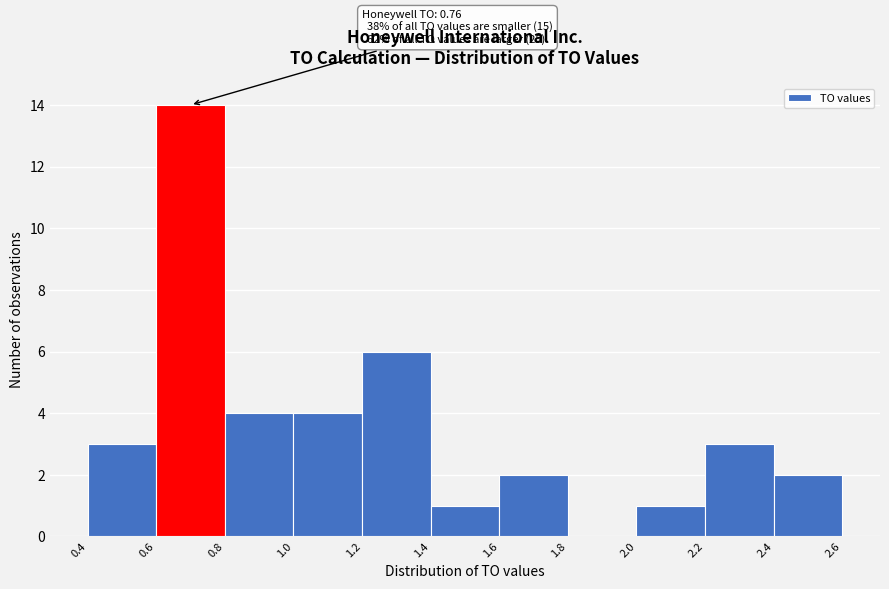

Which range on the x-axis has the tallest bar?

0.6 to 0.8